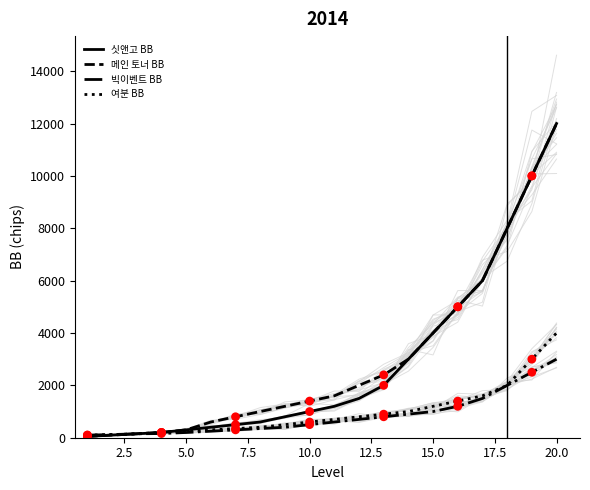

What is the maximum value for 빅이벤트 BB?

3000